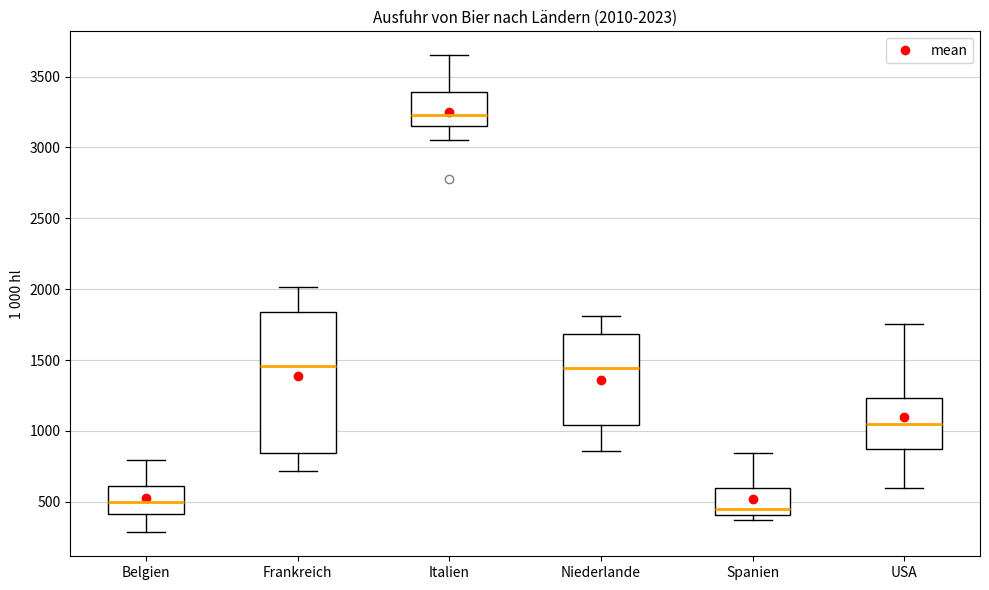

Which box has the highest median line?

Italien